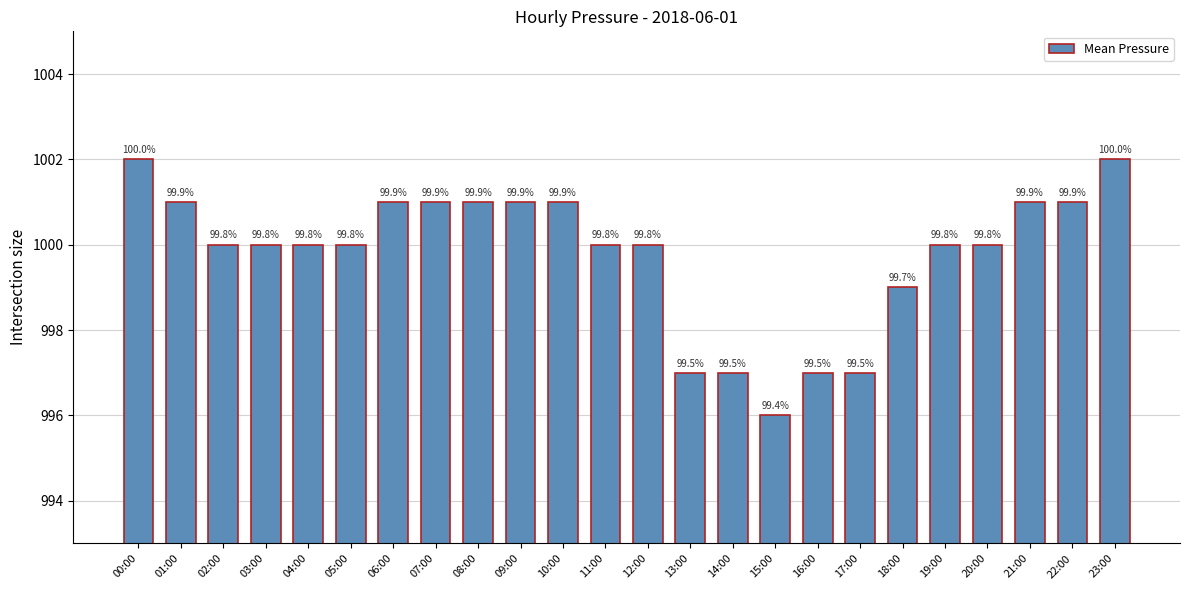

Reading left to right, what are all the values shown in this chart?

1002	1001	1000	1000	1000	1000	1001	1001	1001	1001	1001	1000	1000	997	997	996	997	997	999	1000	1000	1001	1001	1002